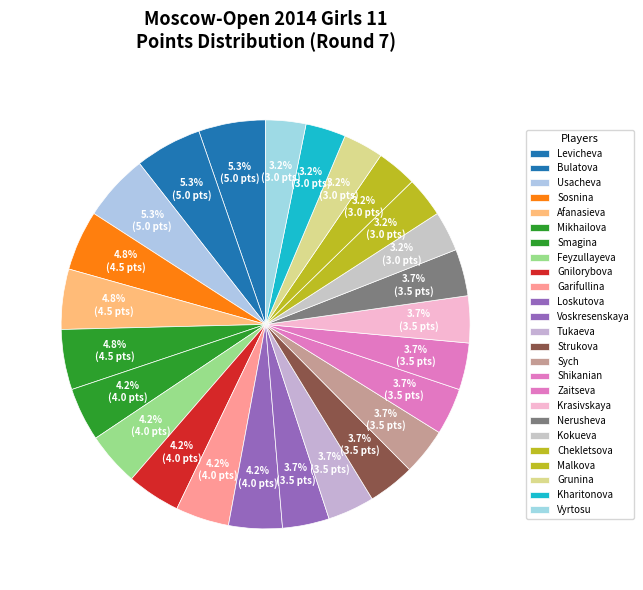

Count the number of slices in the pie.

25